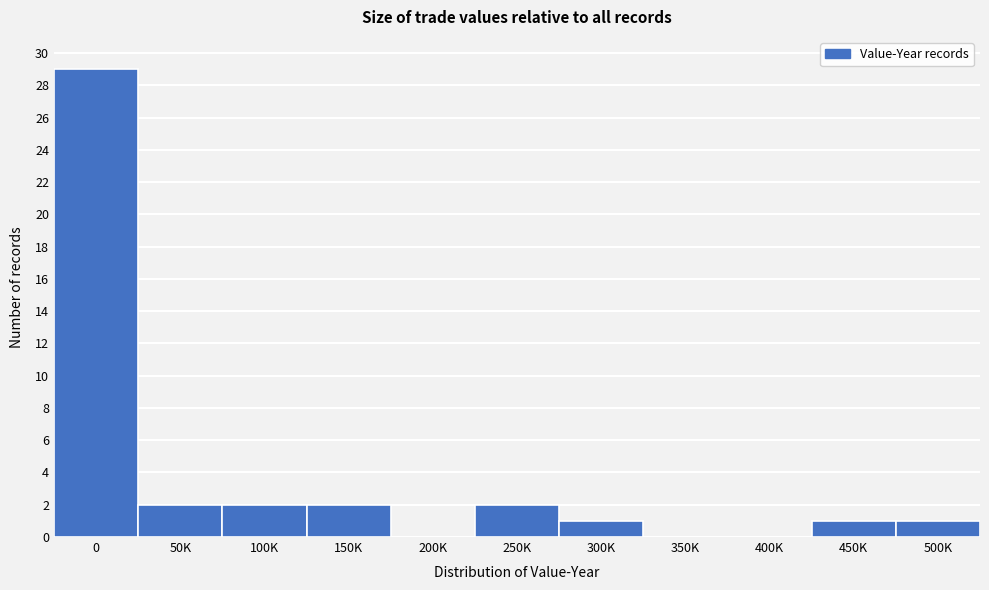

Reading left to right, transcribe all the data shown in this chart.

0=29	50K=2	100K=2	150K=2	200K=0	250K=2	300K=1	350K=0	400K=0	450K=1	500K=1